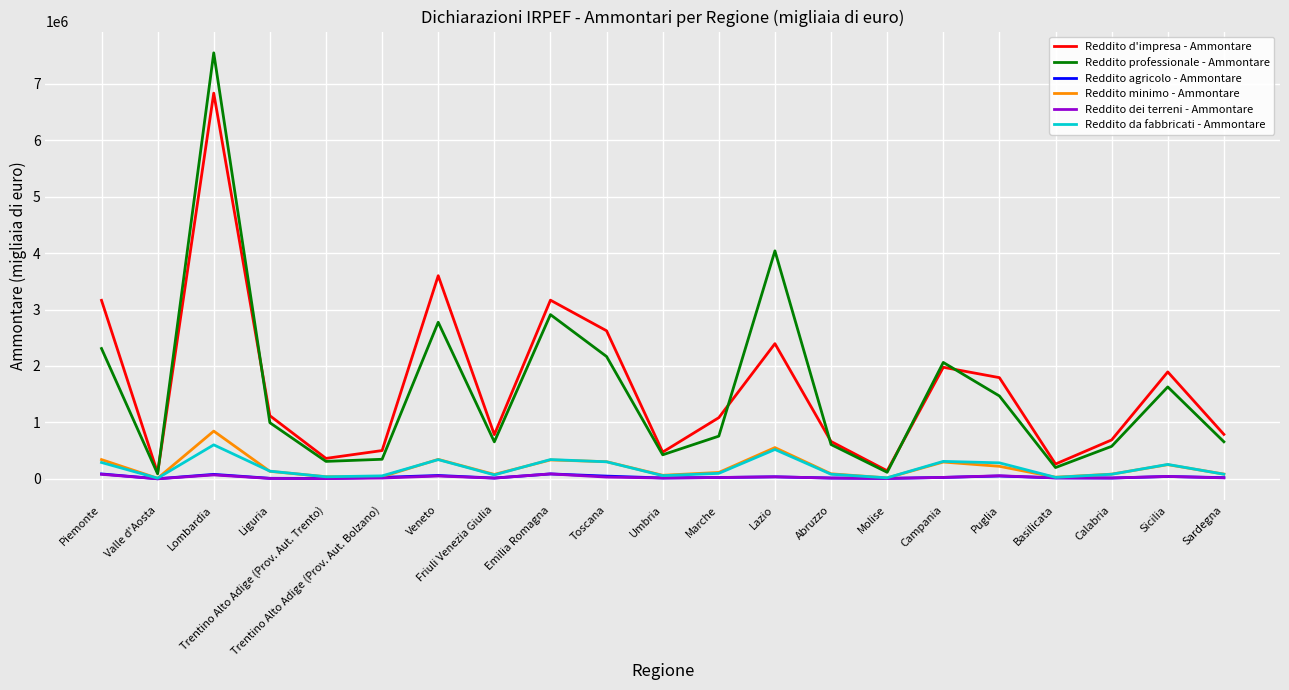

At which label does Reddito d'impresa - Ammontare reach its peak?

Lombardia